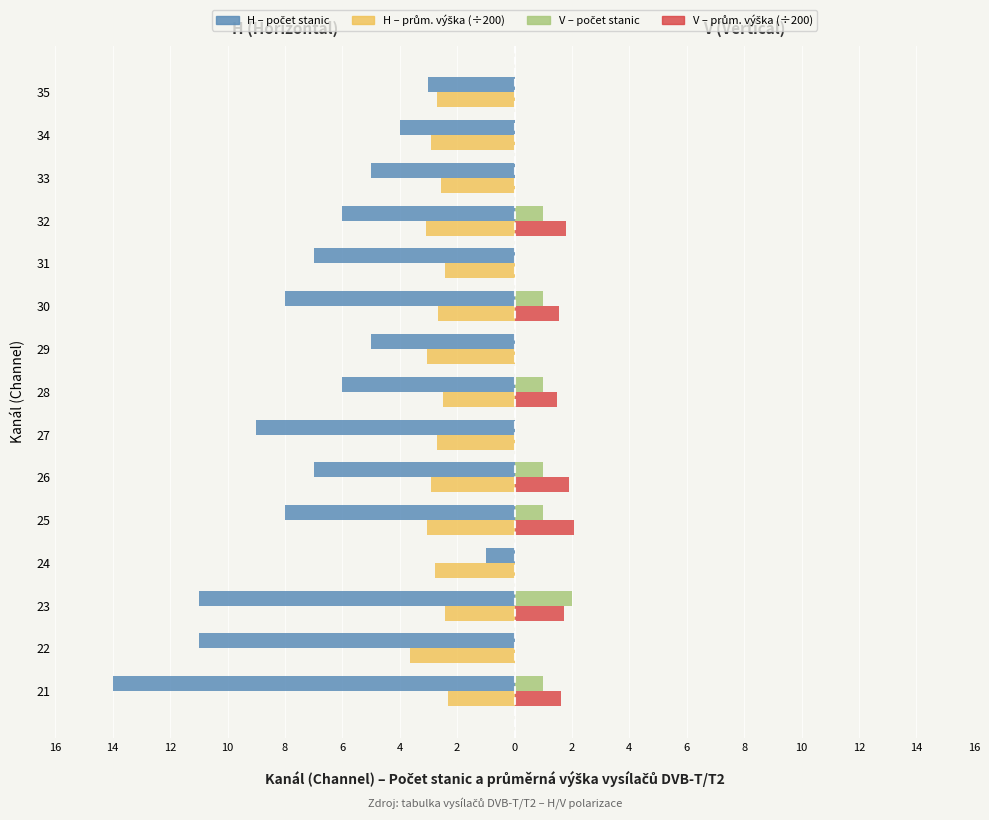

Are the bars grouped side by side (vs. stacked)?

Yes